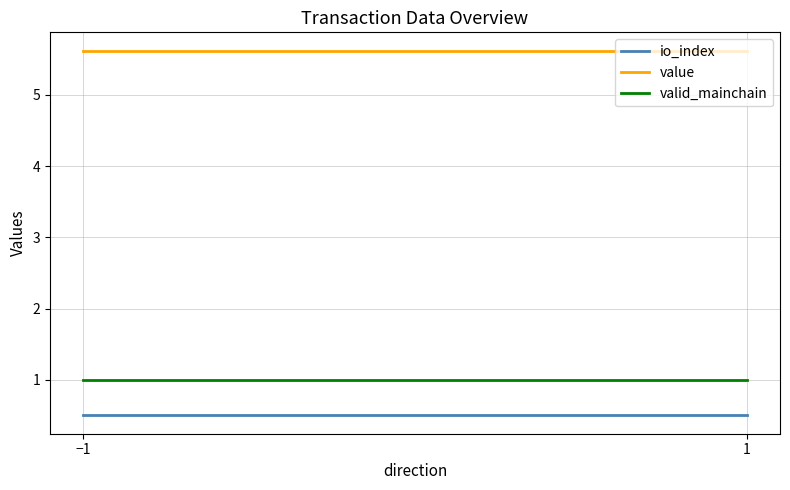

What is the approximate value of value at −1?

5.6